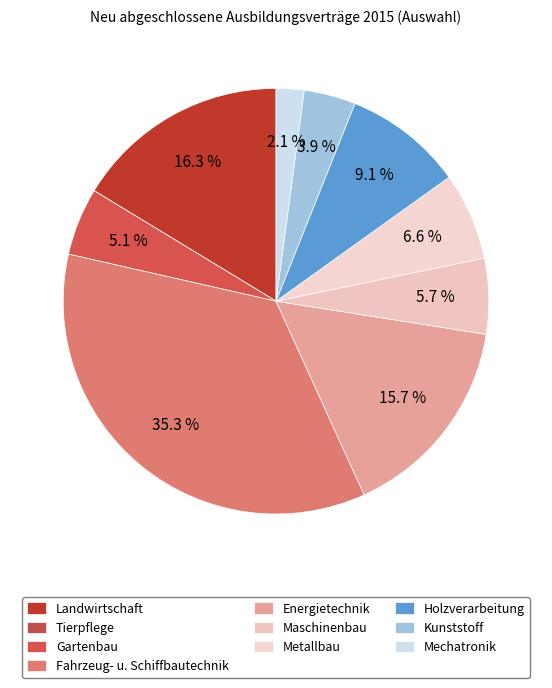

What is the largest slice in the pie chart?

Fahrzeug-, Luft-, Raumfahrt- und Schiffbautechnik